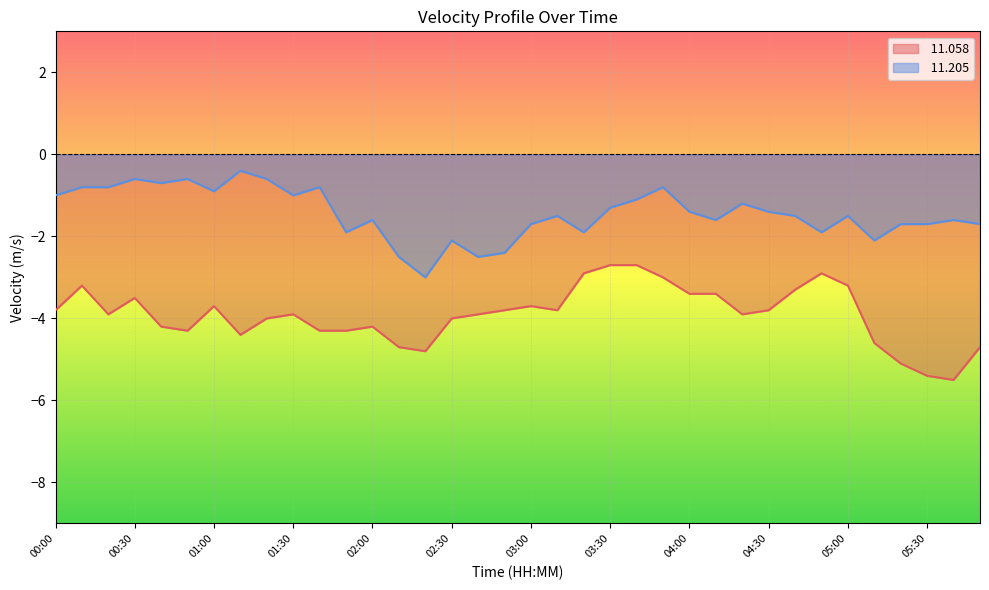

Rank the series at 03:10 from lowest to highest value.

 11.058,  11.205